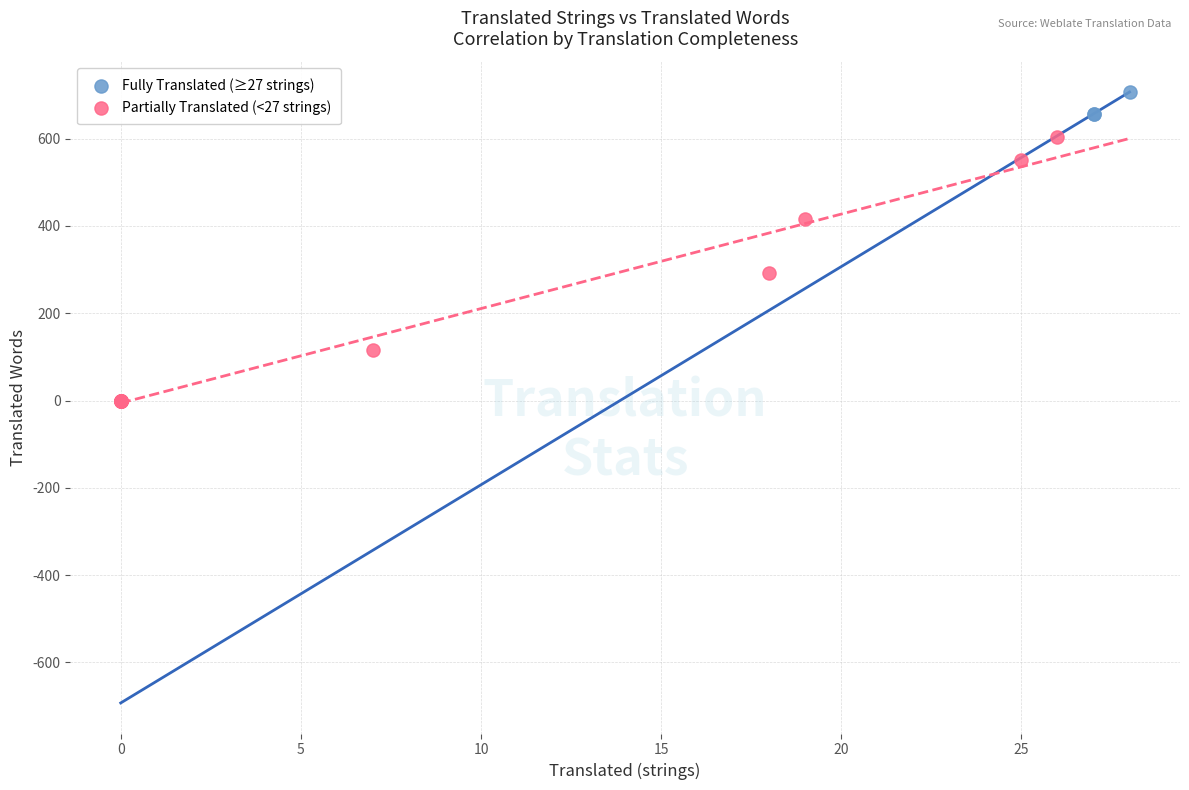

Which series contains the highest Y value?

Fully Translated (≥27 strings)